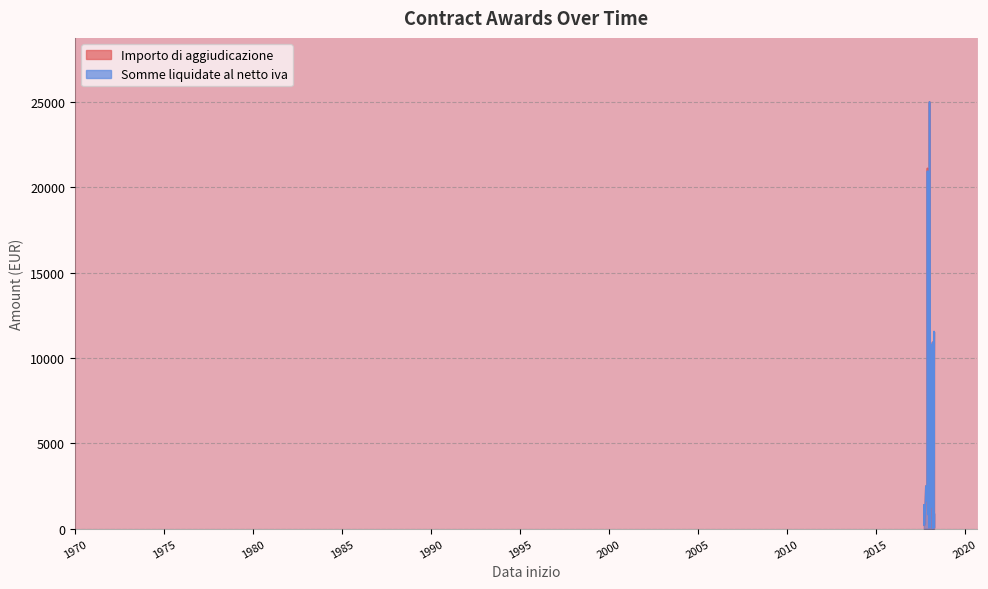

At which category does Importo di aggiudicazione reach its first local peak?

2018-01-15